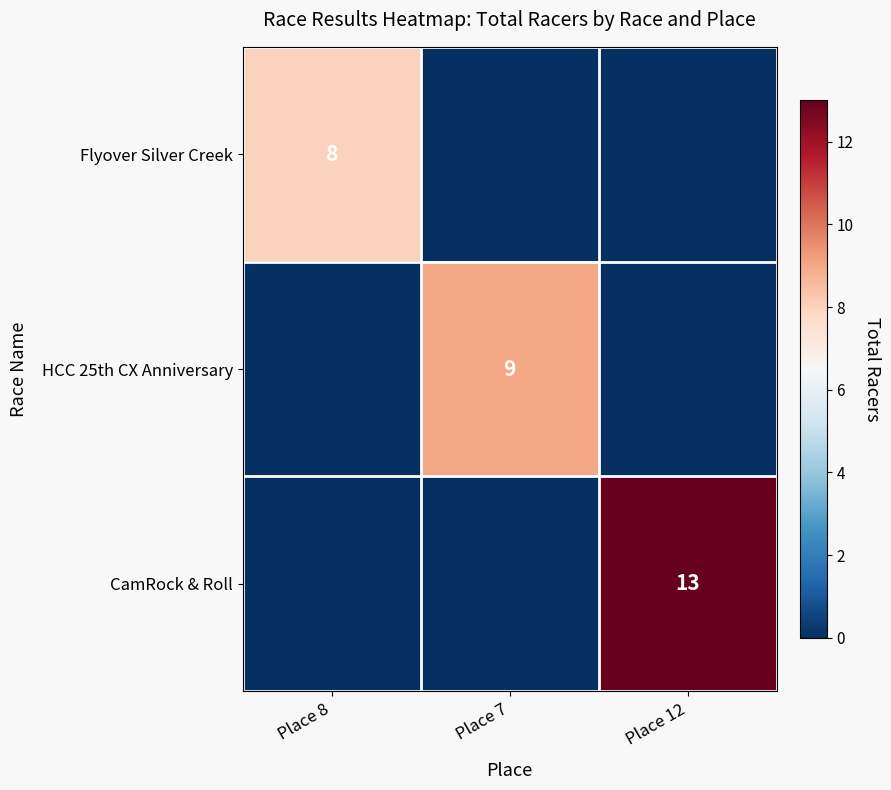

The value of CamRock & Roll at Place 12 is 4. True or false?

False